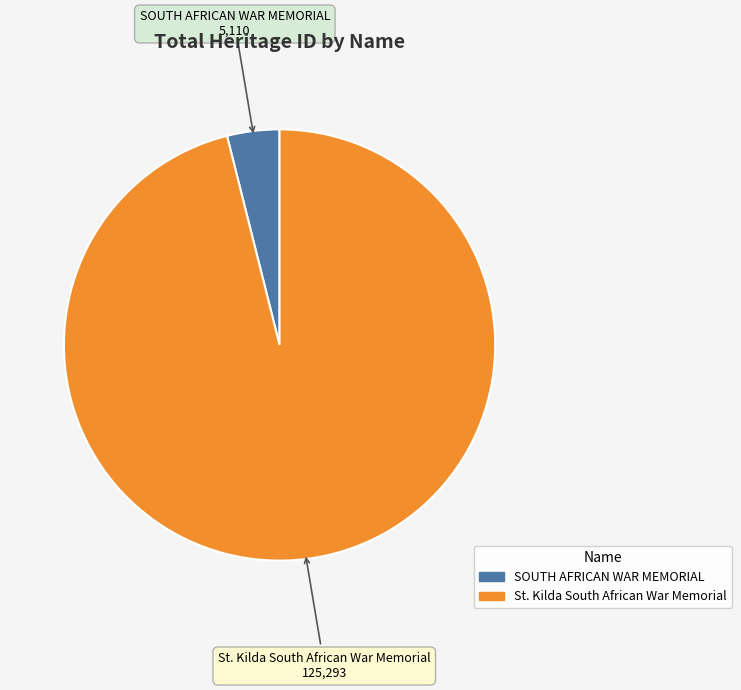

What is the smallest slice in the pie chart?

SOUTH AFRICAN WAR MEMORIAL